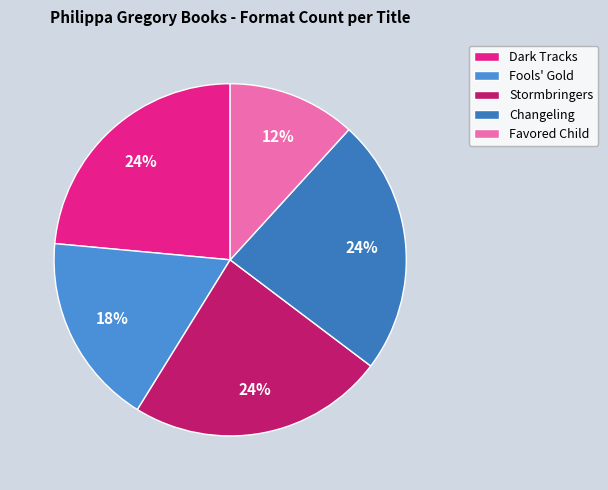

What percentage is NOT represented by Fools' Gold?

82.4%